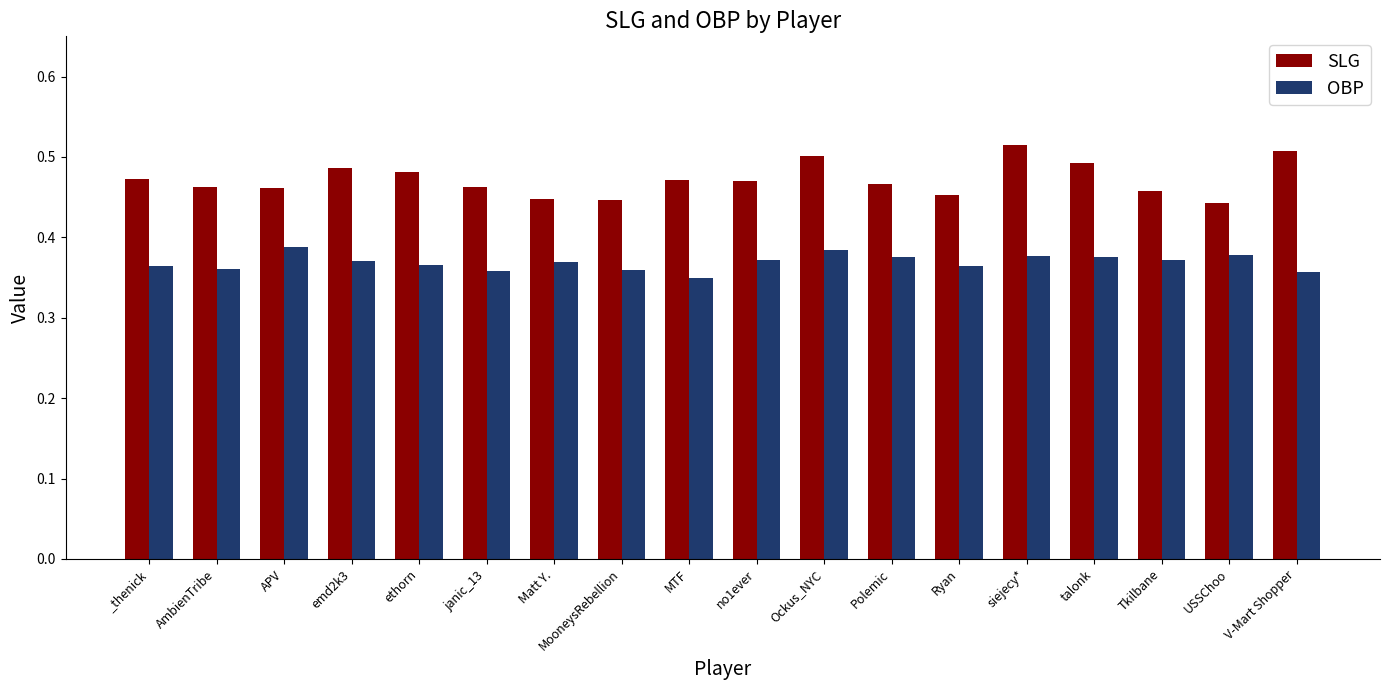

At how many categories does at least one series exceed 0?

18